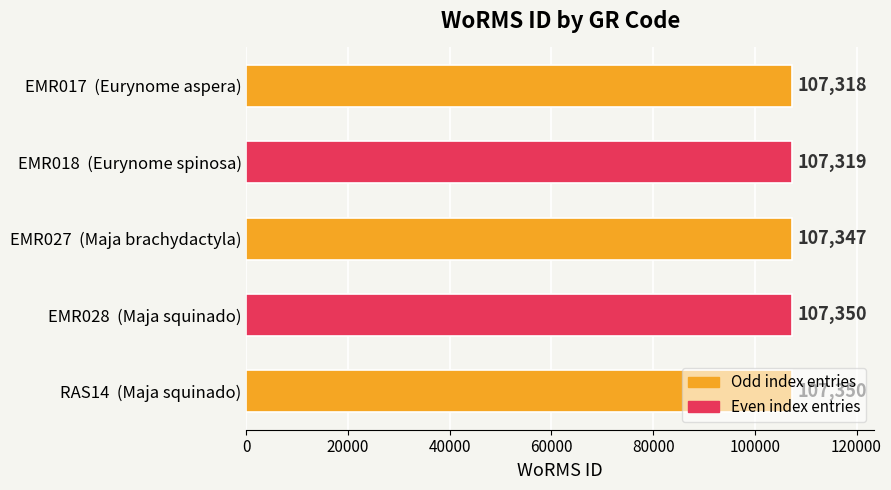

What is the ratio of the value at EMR017  (Eurynome aspera) to the value at EMR018  (Eurynome spinosa)?

1.0